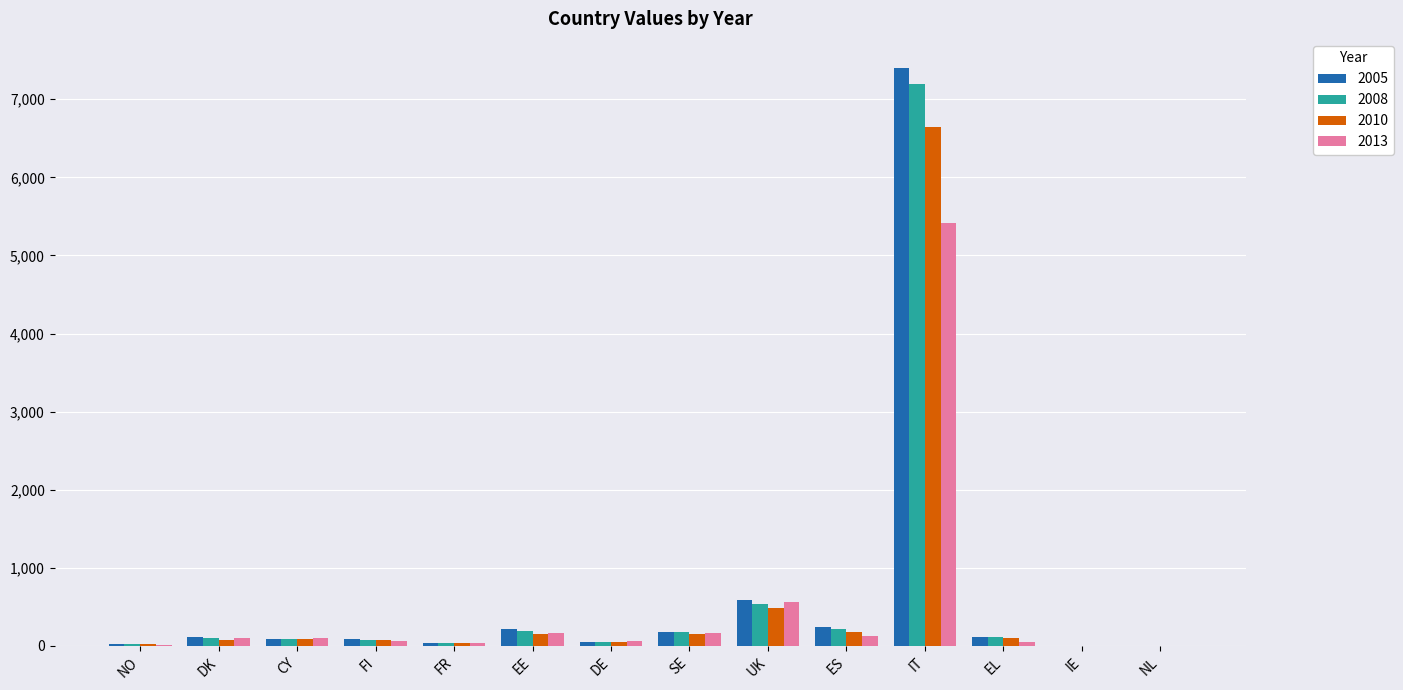

Which series has the largest range (max minus min)?

2005